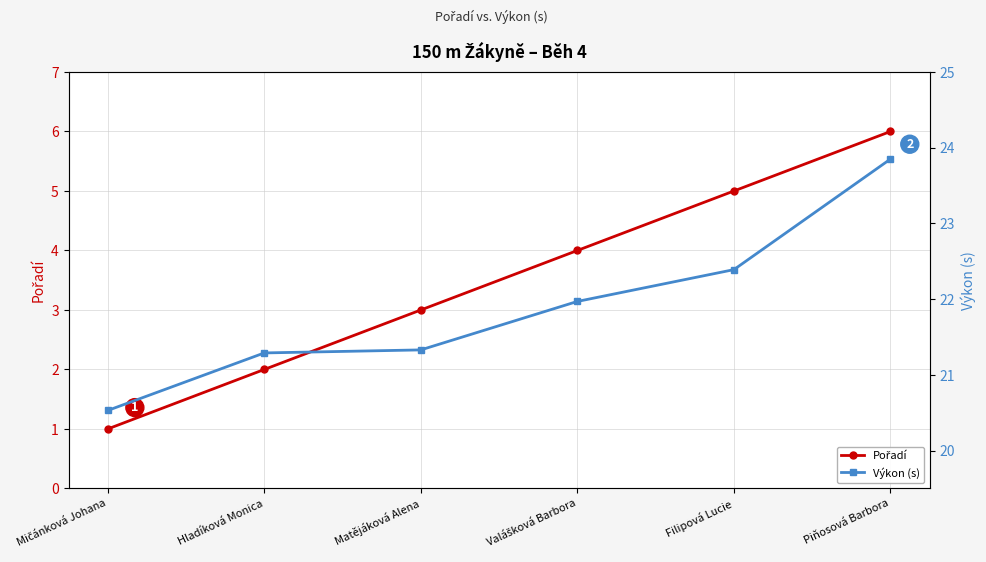

What is the label of the 3rd point from the left?

Matějáková Alena